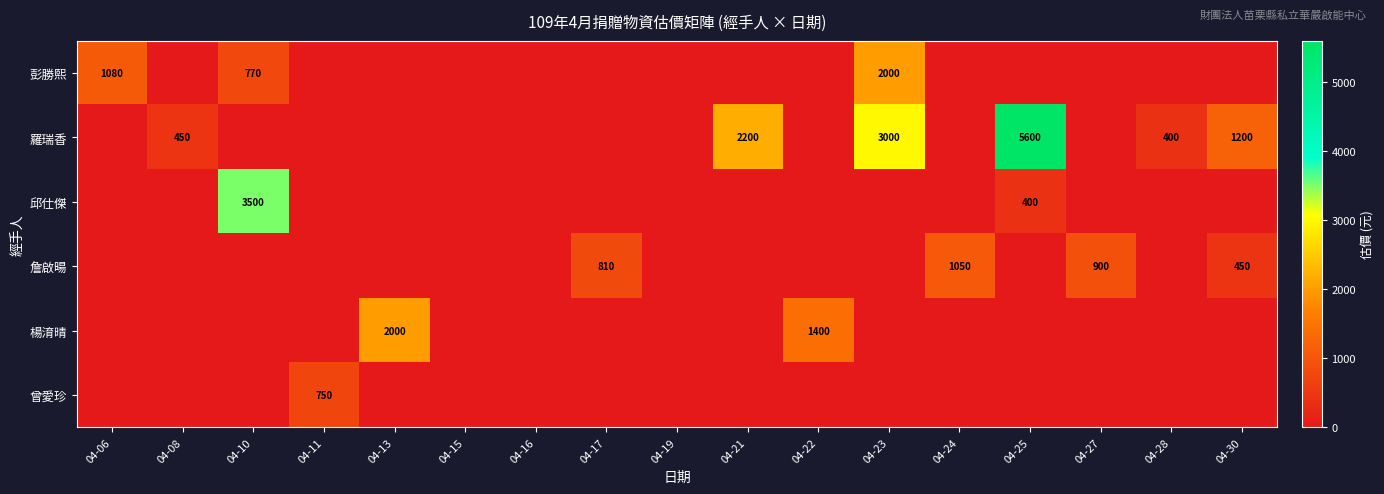

Is it true that 彭勝熙 equals 770 at 04-10?

True